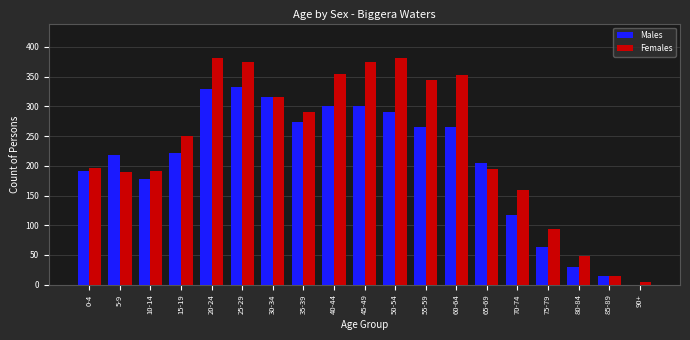

What is the greatest value displayed?

382